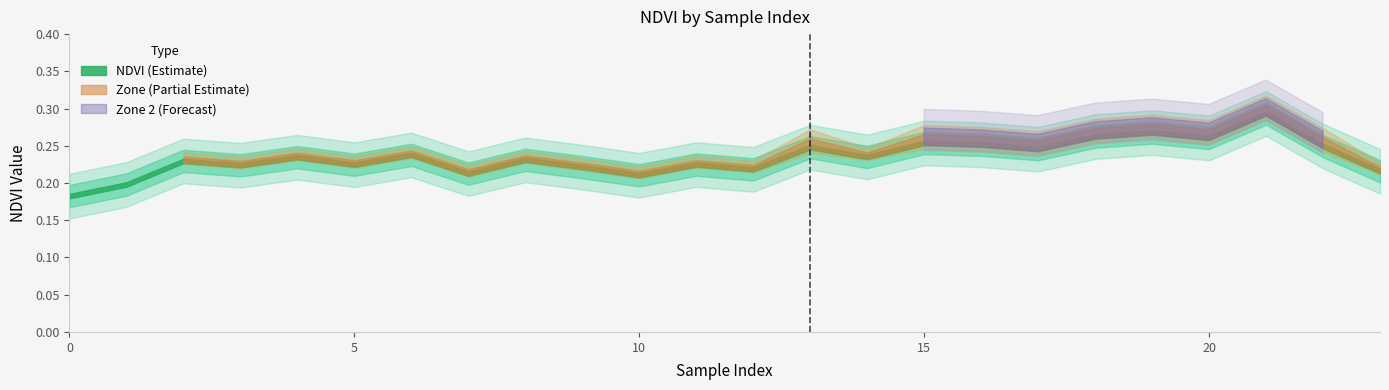

Rank the series at 14 from highest to lowest value.

Zone, NDVI